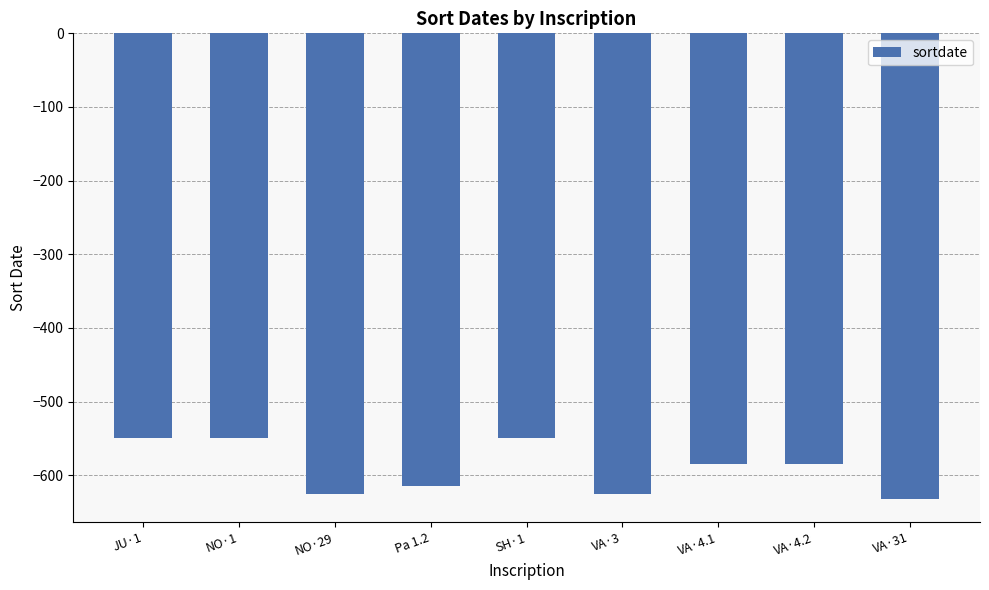

Count the number of data series in this chart.

1